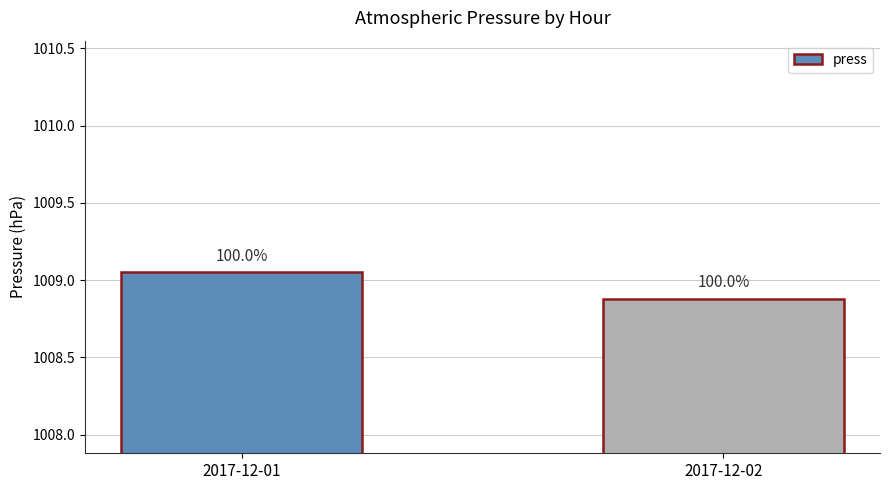

What is the smallest value displayed?

1008.9